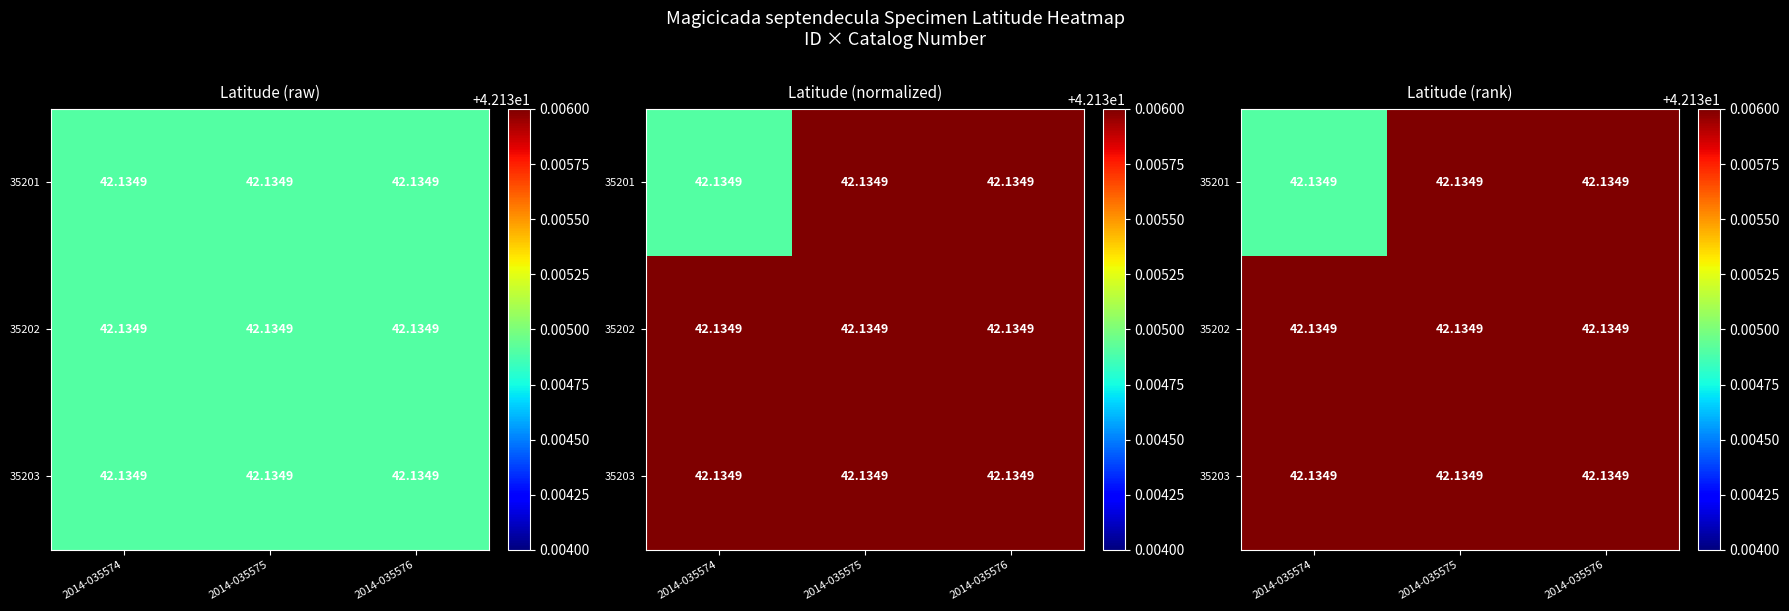

The 35202 series shows 70.8 at 2014-035574. True or false?

False